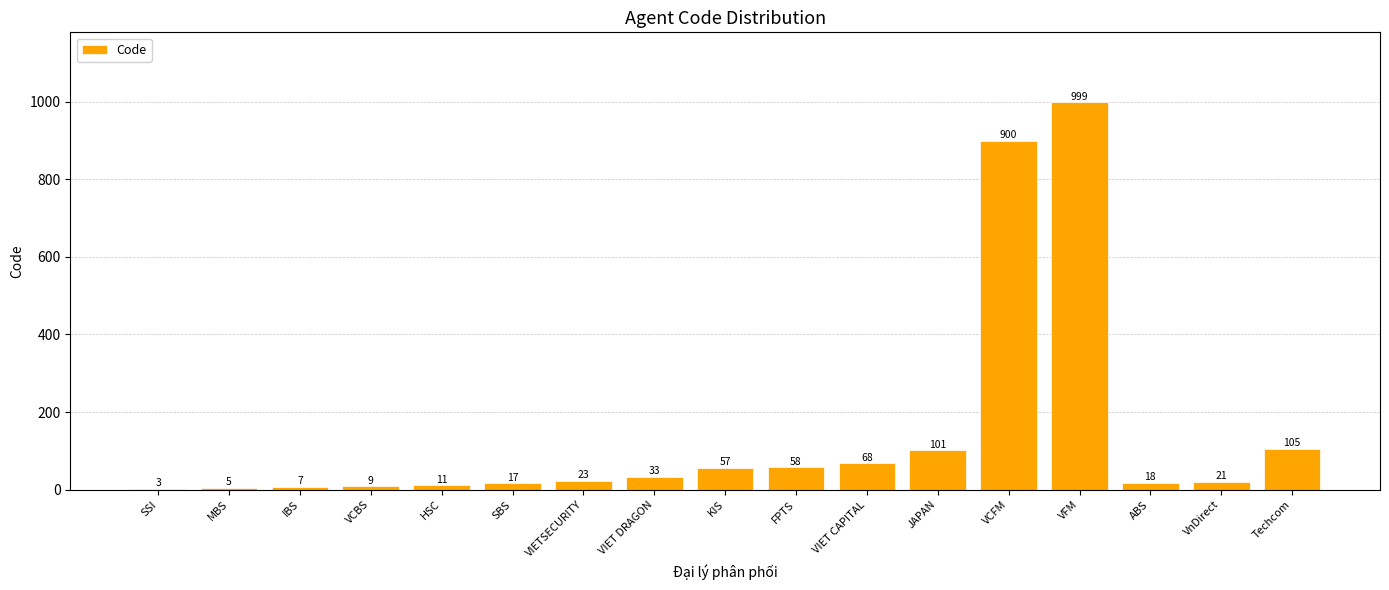

What is the change in value from VIET DRAGON to ABS?

-15